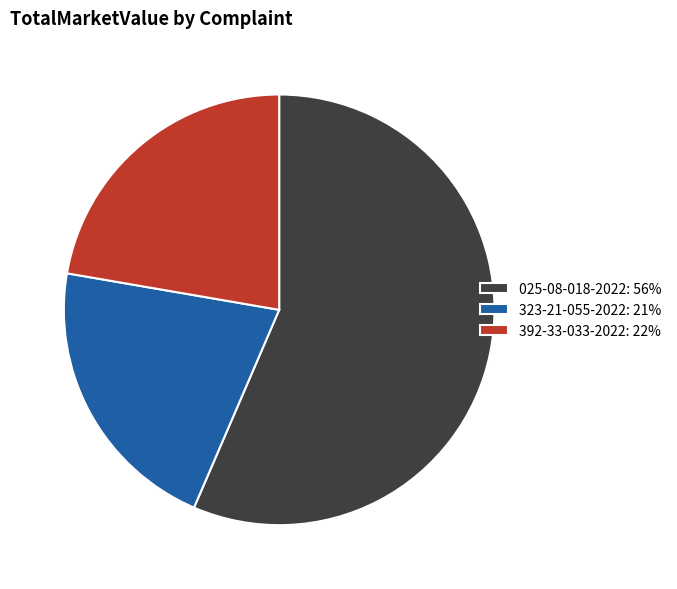

Which slice is the smallest?

323-21-055-2022